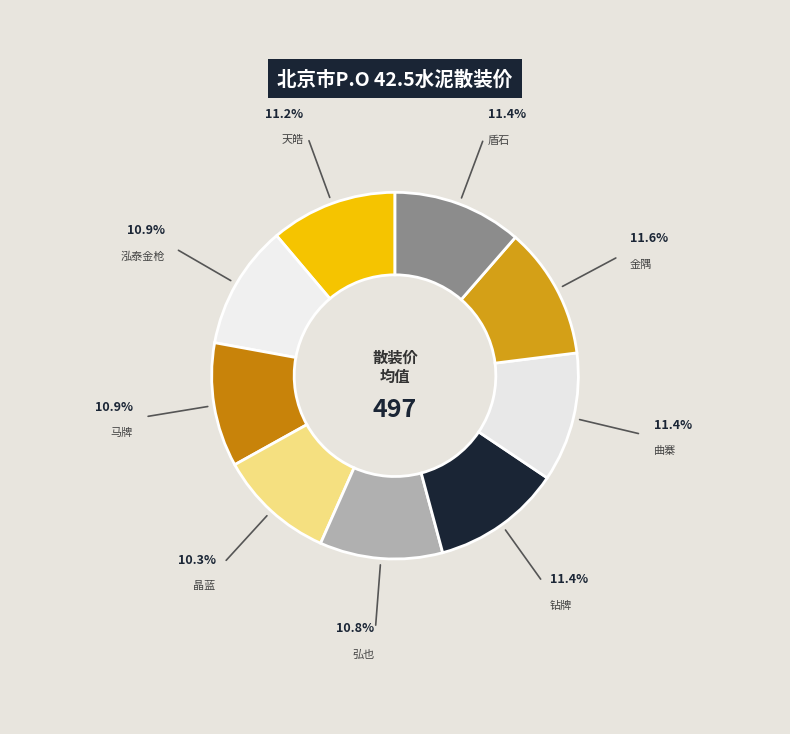

Is there a majority slice in this chart?

No